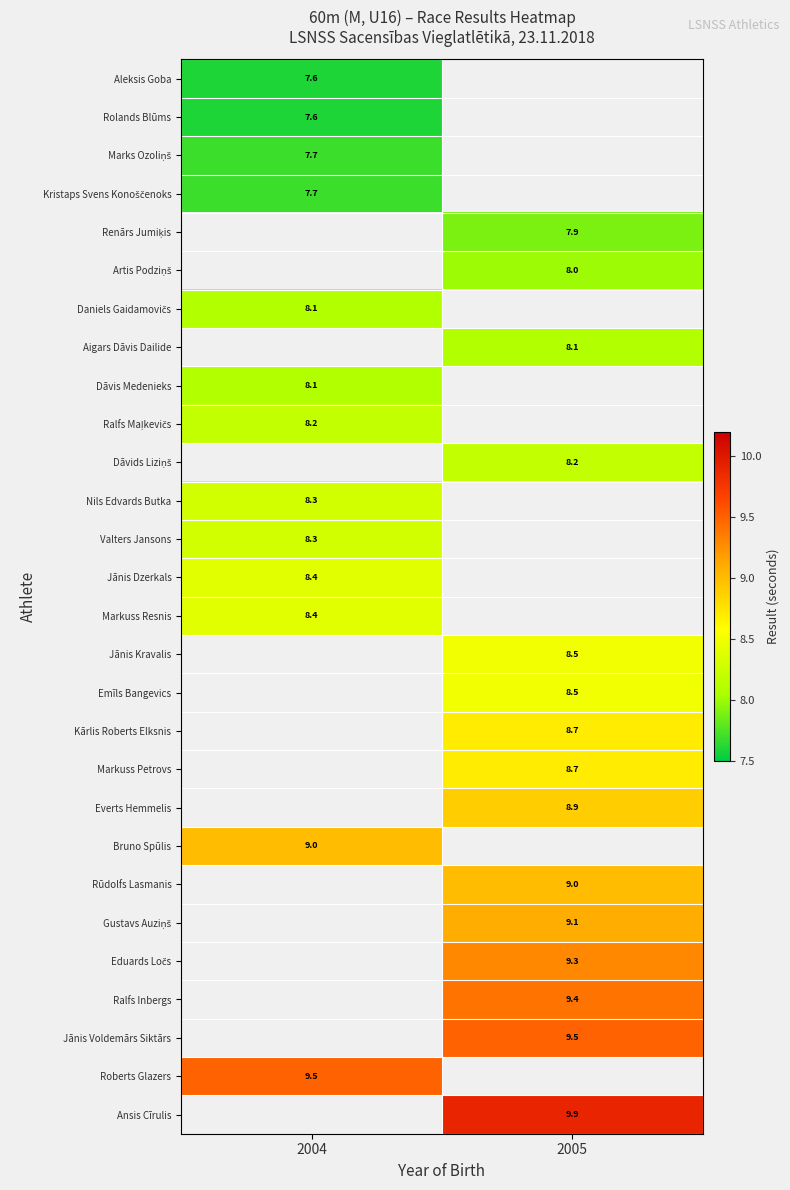

True or false: Emīls Bangevics has a value of 3.7 at 2005.

False